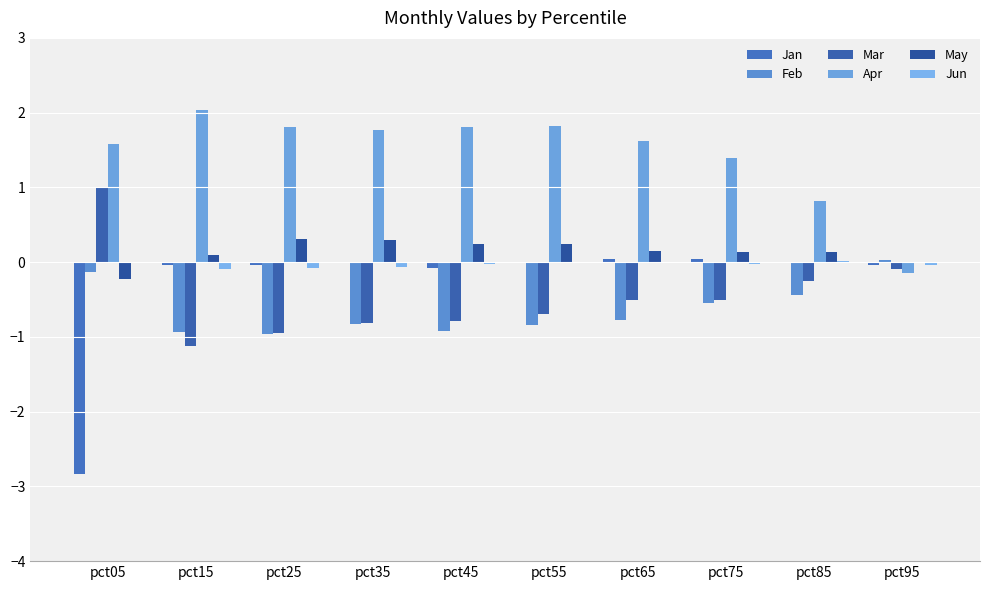

List the series in order of their peak value, highest first.

Apr, Mar, May, Jan, Feb, Jun